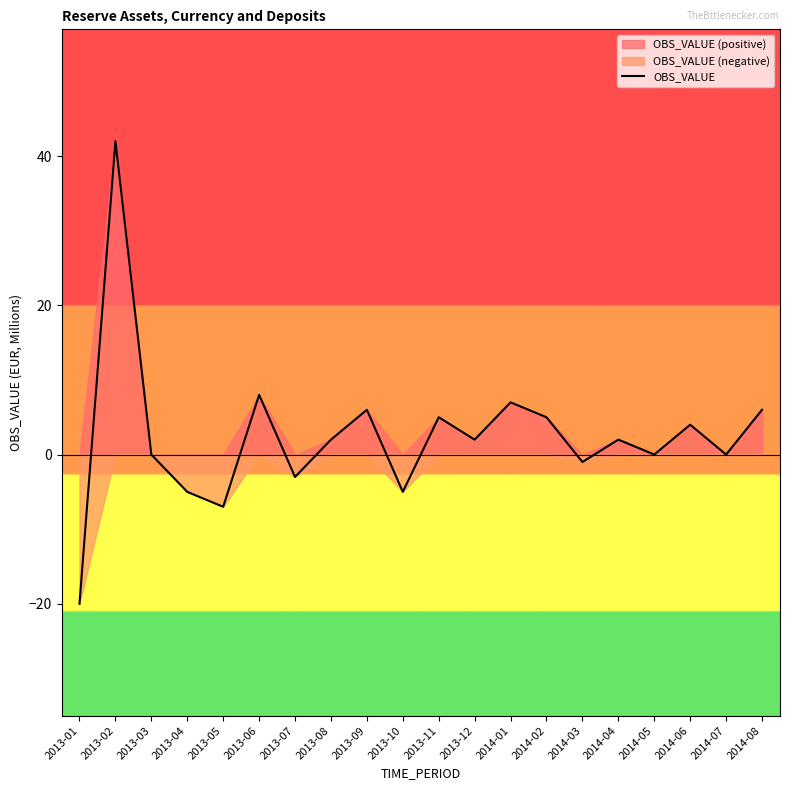

Is it true that the value at 2013-11 is 5?

True